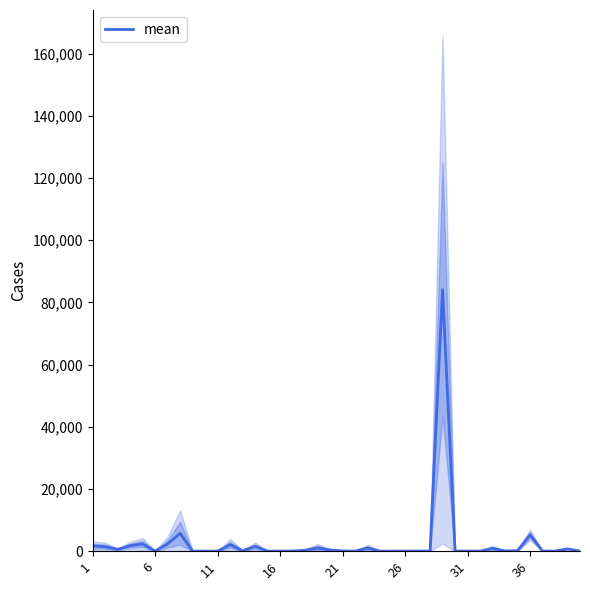

What is the minimum value shown in the chart?

1.0